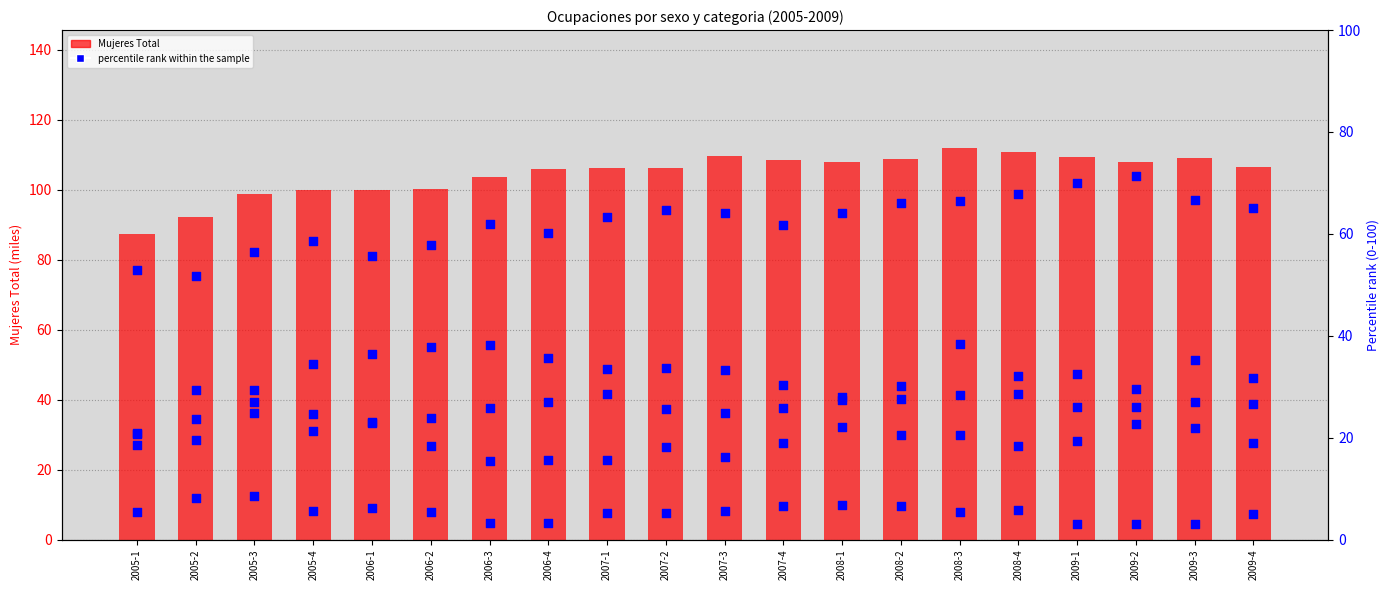

Which series has the widest spread of Y values?

Mujeres Total